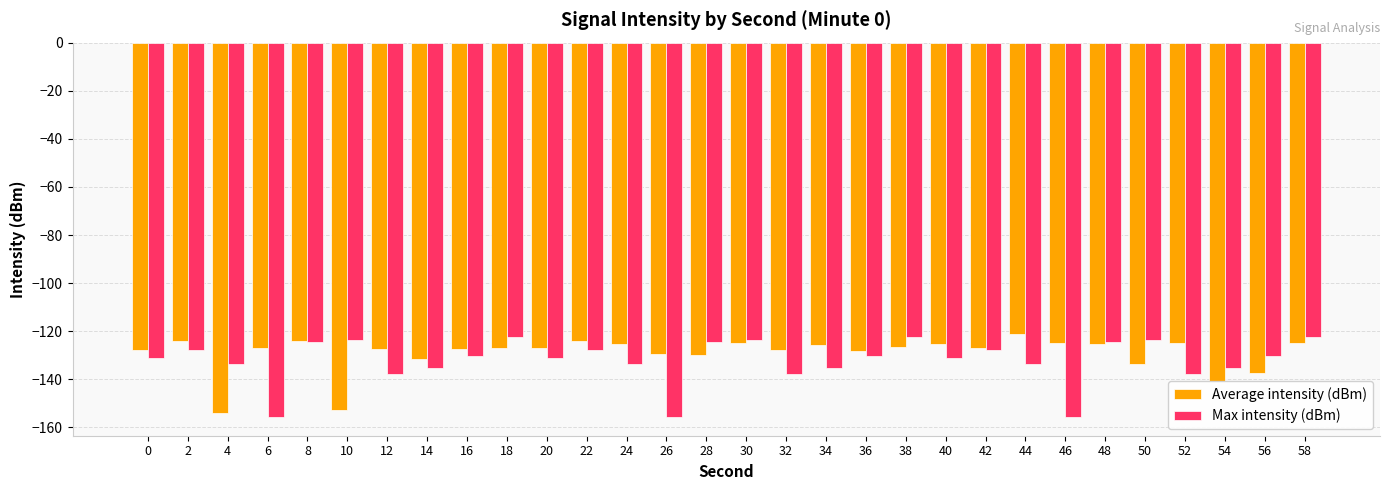

At which label does Average intensity (dBm) first exceed -127?

2